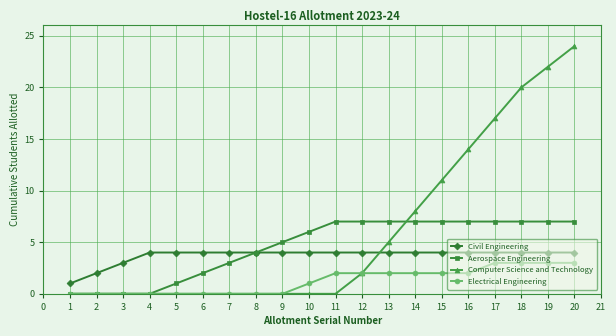

Is this an area chart (filled region under the line)?

No